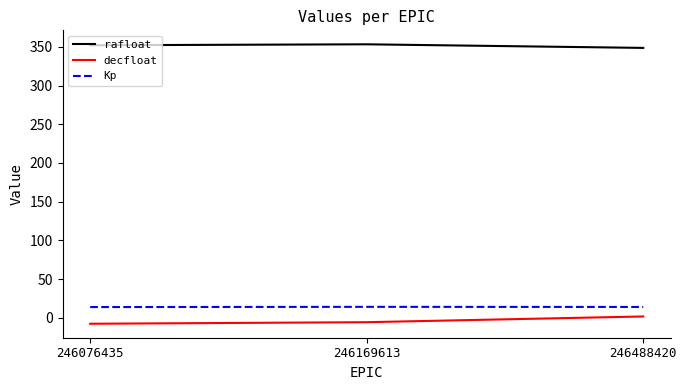

Is the value of decfloat at 246076435 greater than the value of Kp at 246488420?

No